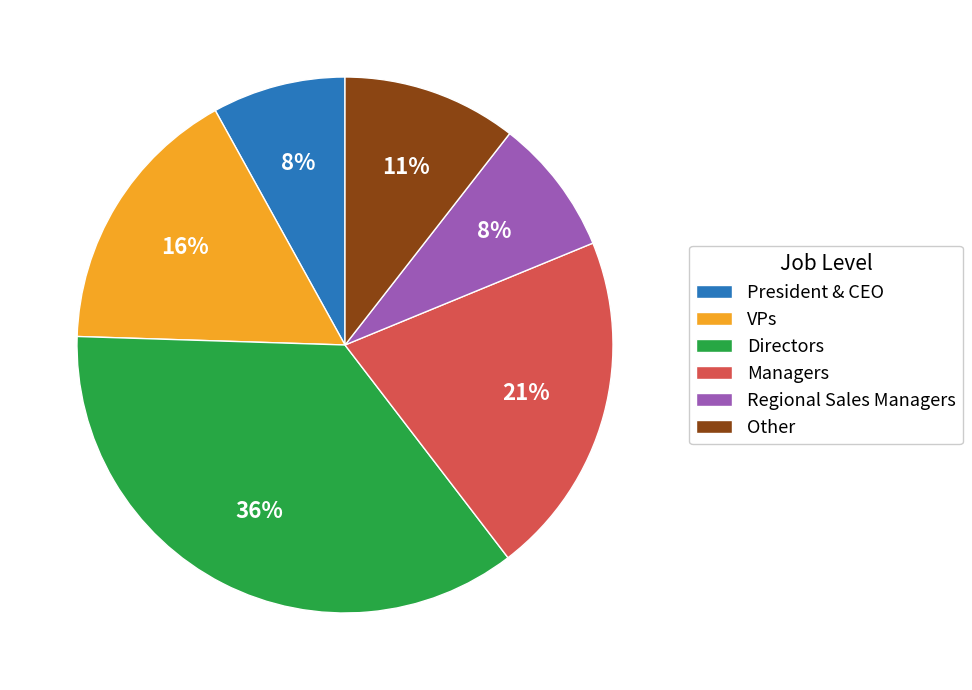

Is there any slice that represents more than half of the pie?

No